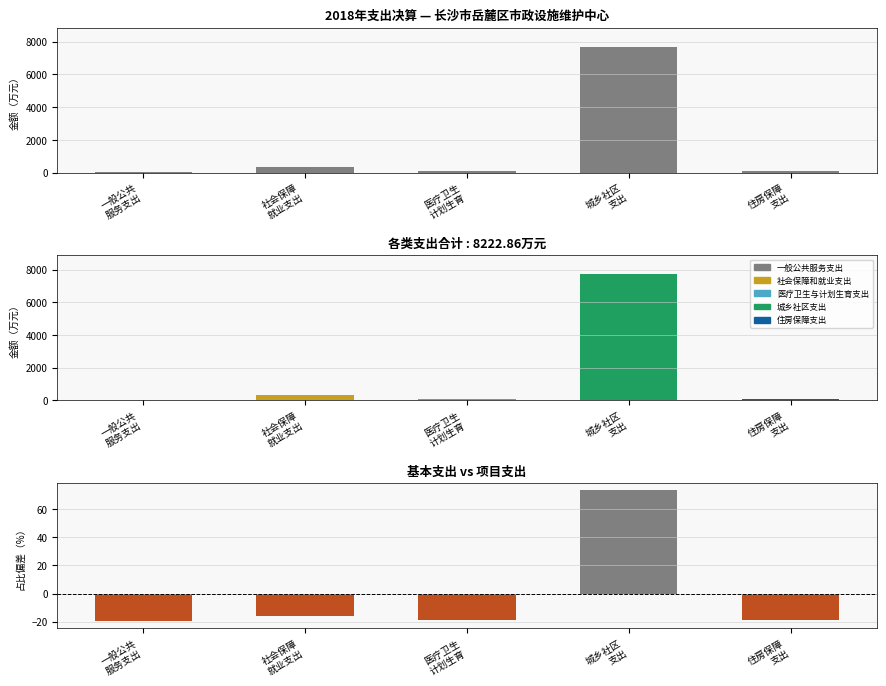

Does the chart contain any negative values?

Yes